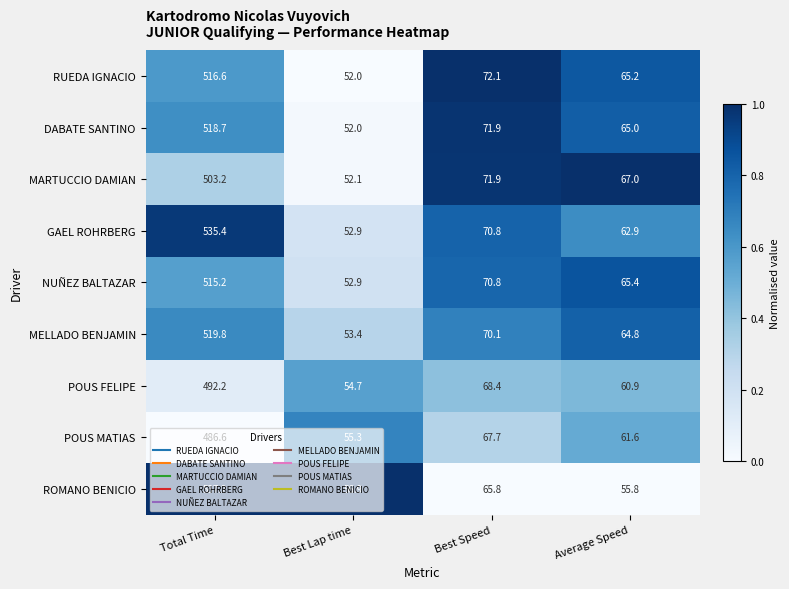

Which series changed the most between Total Time and Best Speed?

ROMANO BENICIO